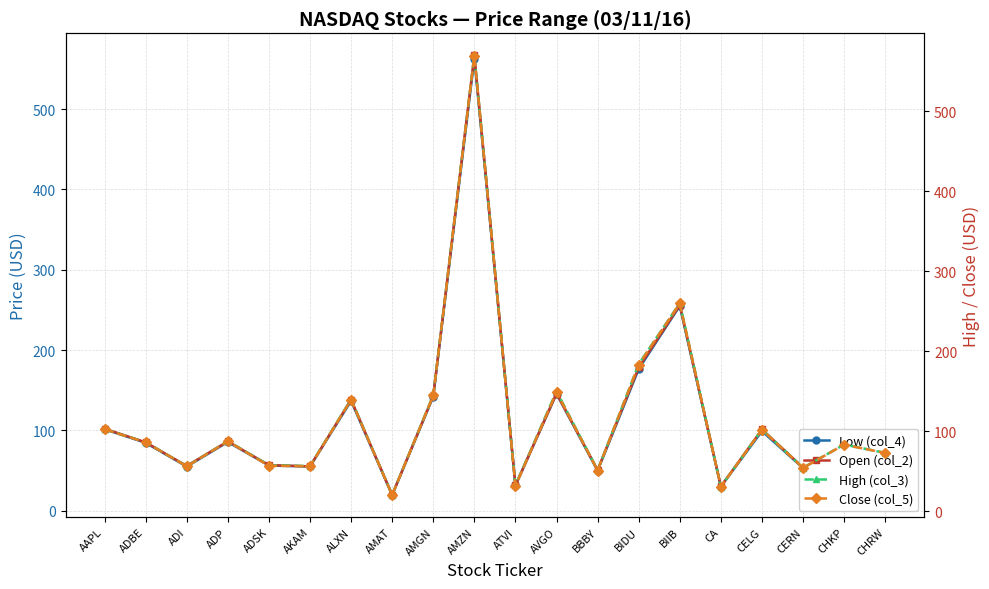

What is the spread (max minus min) of values at AMAT?

0.5